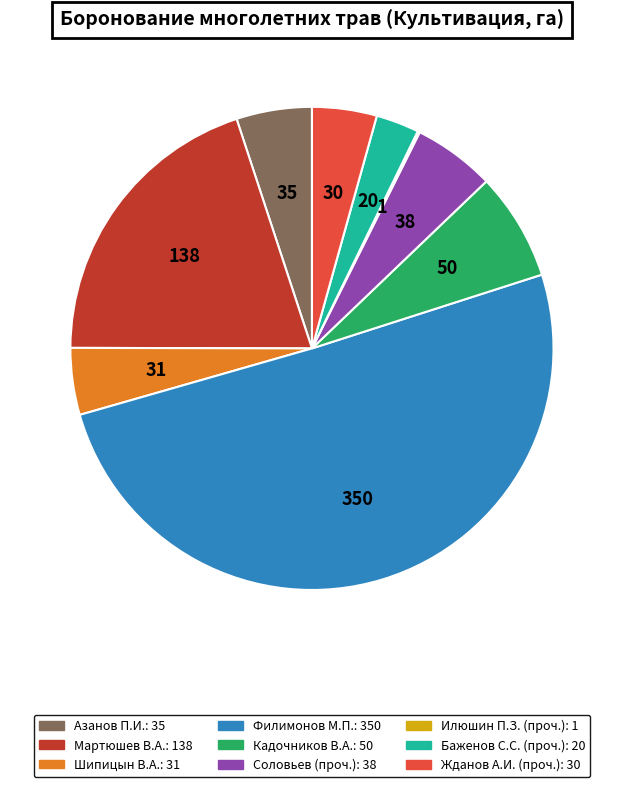

Is the sum of Филимонов М.П. and Жданов А.И. (проч.) greater than half?

Yes